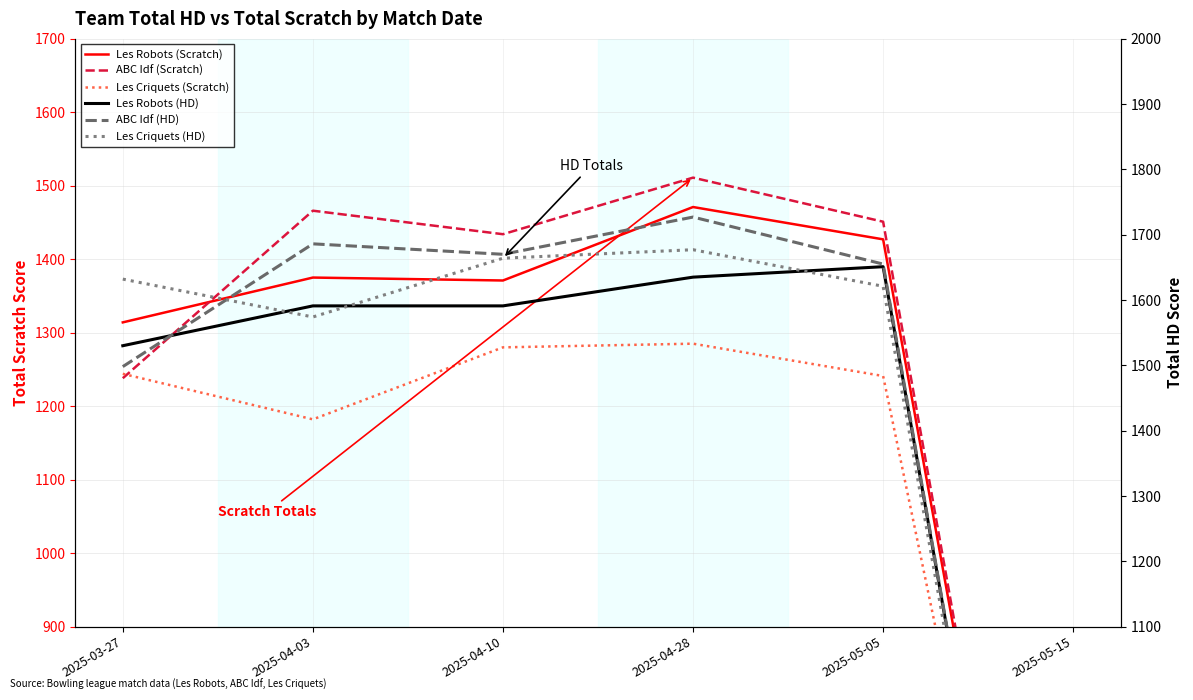

After their last crossing, which series has the higher values: ABC Idf (HD) or Les Robots (HD)?

ABC Idf (HD)